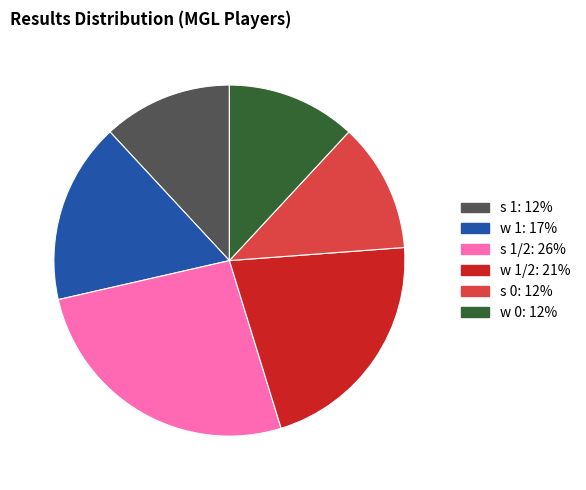

How many segments does this pie chart have?

6